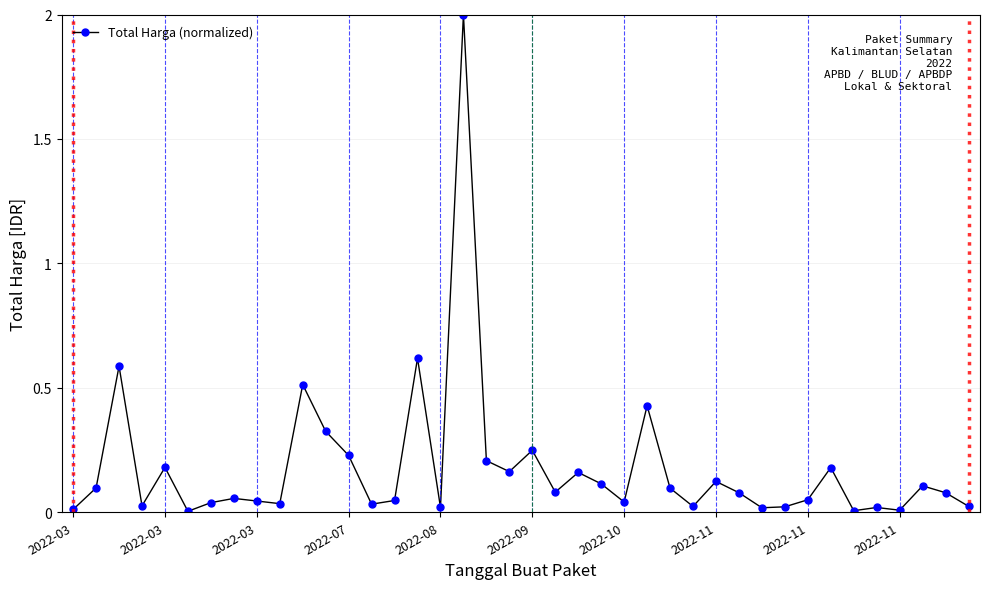

What is the difference between the second highest and minimum values?

0.6